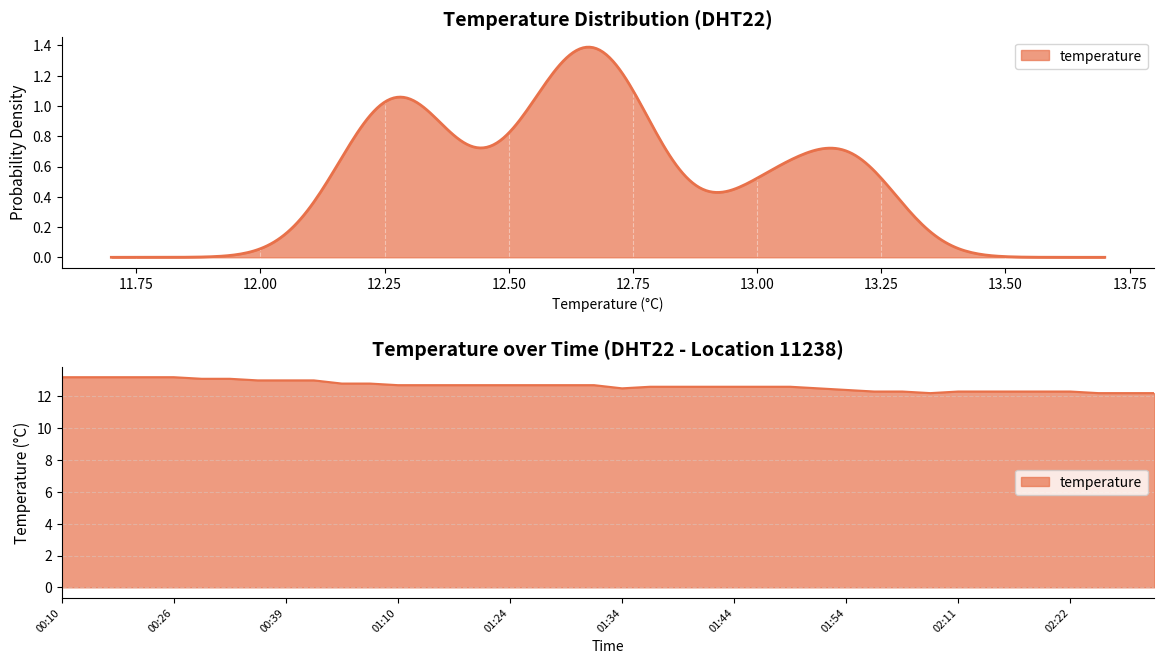

What is the difference between the second highest and second lowest values?

1.0